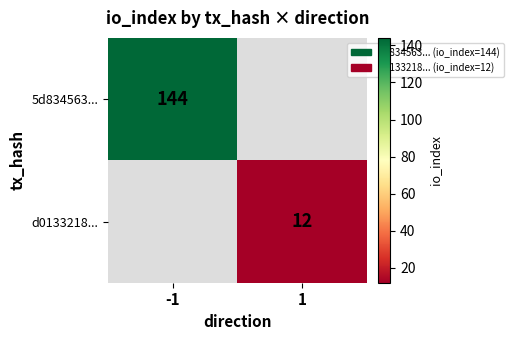

Is it true that 5d834563... equals 144 at -1?

True